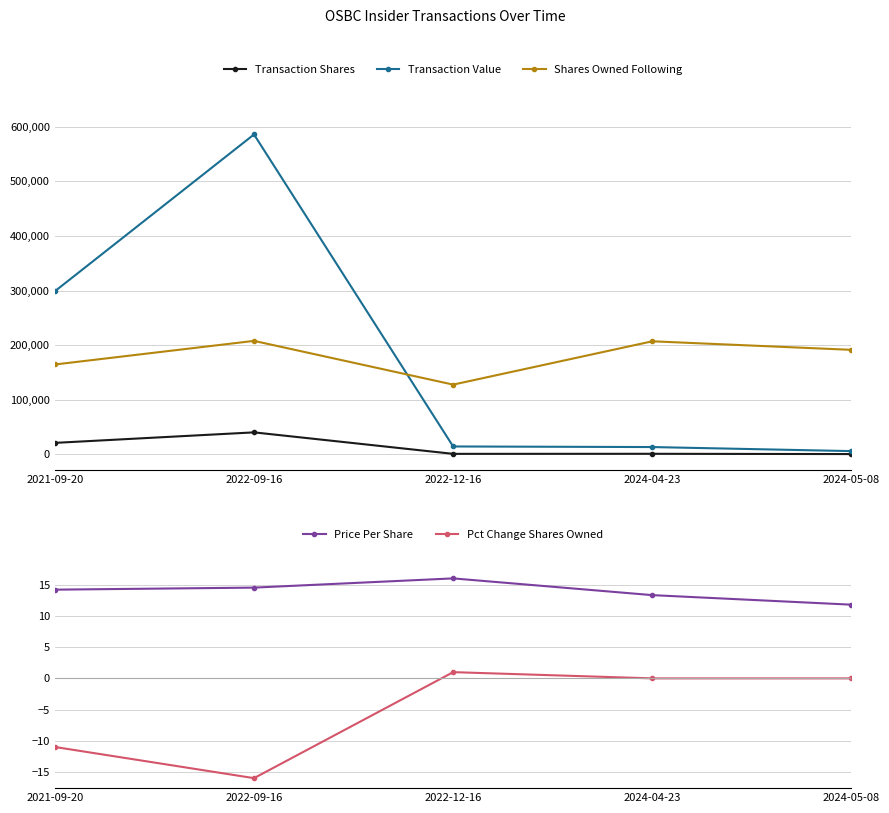

At 2022-12-16, list the series in order from largest to smallest.

Shares Owned Following, Transaction Value, Transaction Shares, Price Per Share, Pct Change Shares Owned